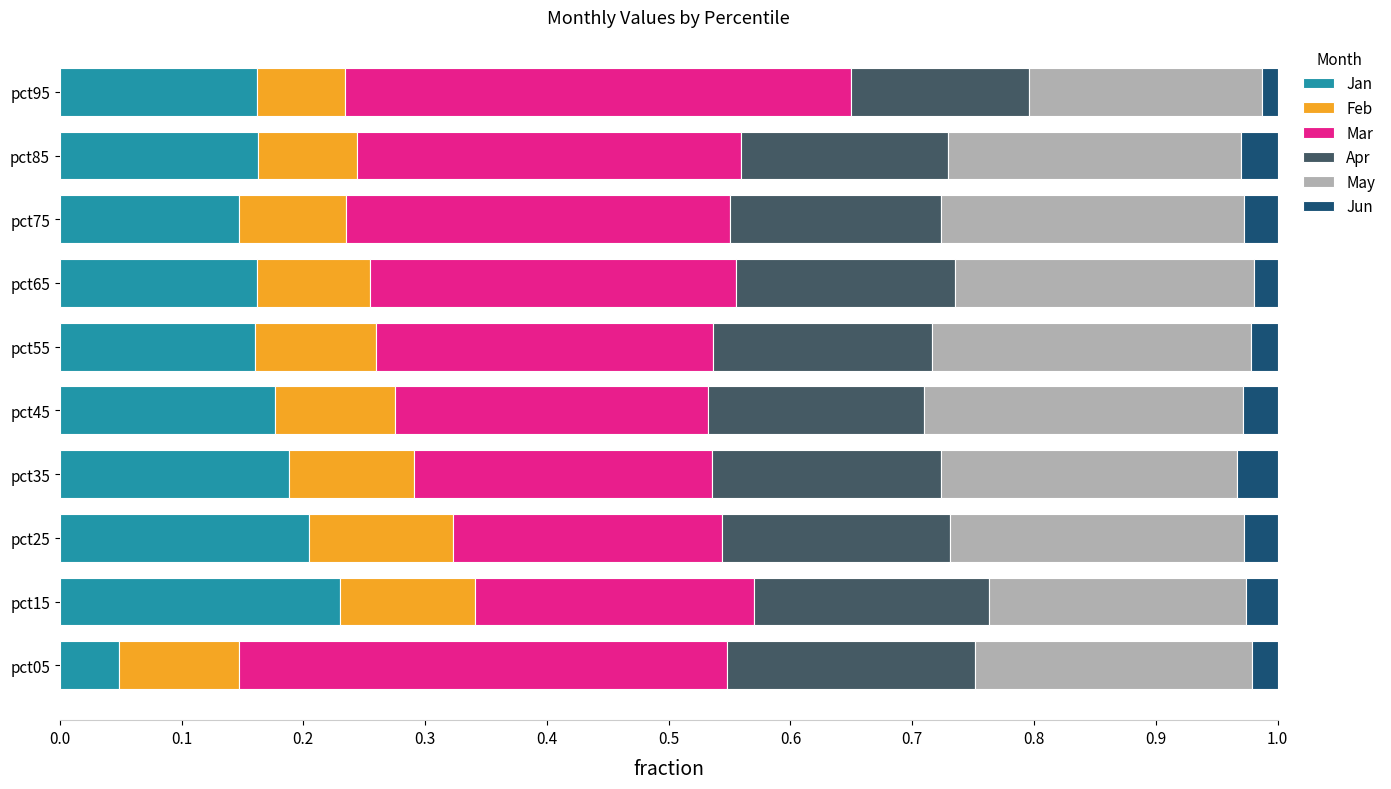

Which category has the lowest value in the Jan series?

pct05